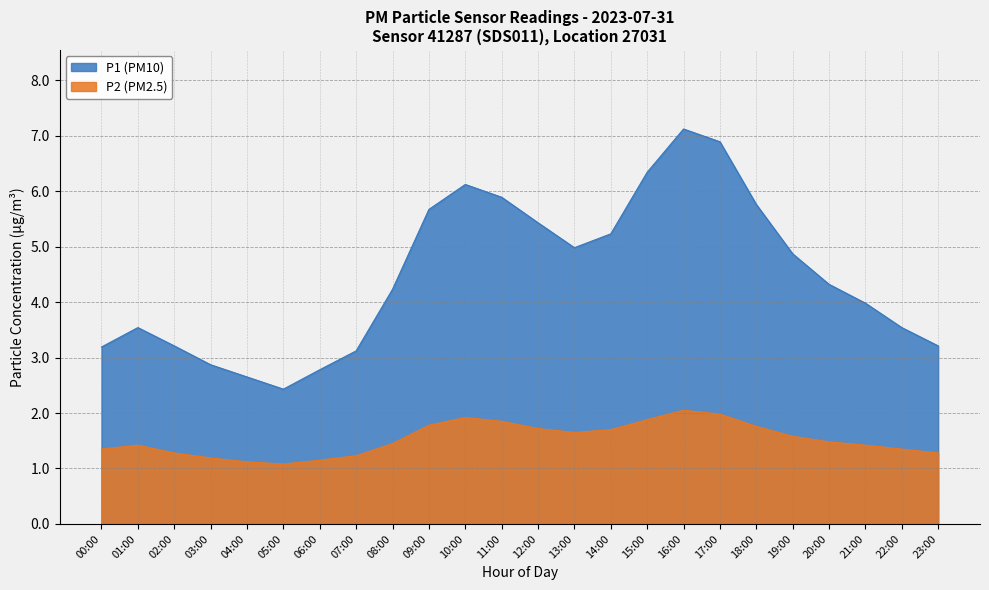

True or false: P2 and P1 cross at least once.

False